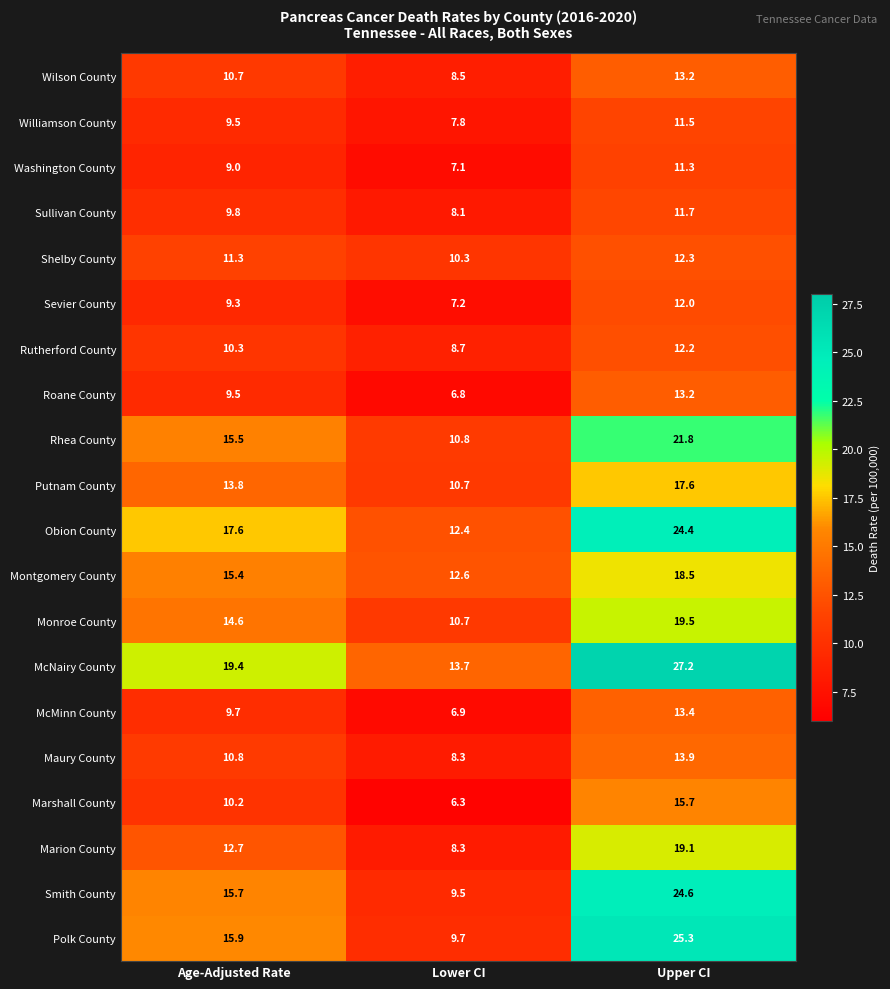

How many categories are shown in the chart?

3